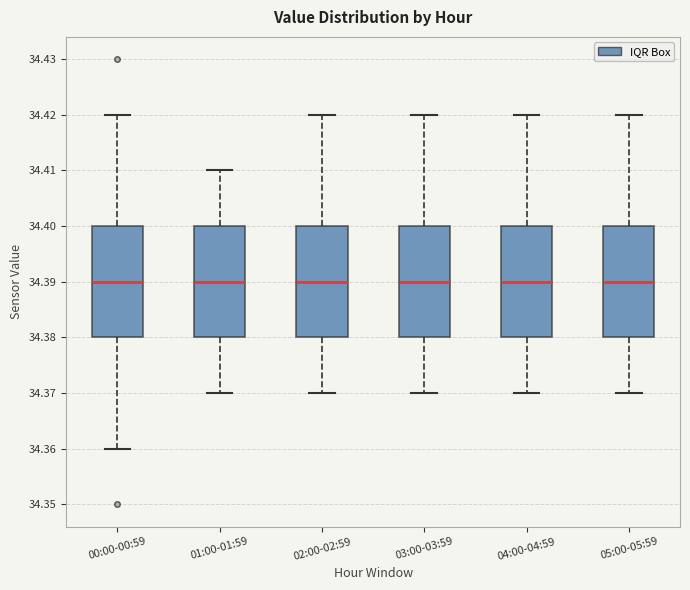

Reading left to right, read every box against the y-axis: the position of its median line, the range the box covers, and the ends of its whiskers. The values are not printed on the chart, so give them approximately, as read against the axis.

00:00-00:59: median 34.39, box 34.38 to 34.40, whiskers 34.36 to 34.42
01:00-01:59: median 34.39, box 34.38 to 34.40, whiskers 34.37 to 34.41
02:00-02:59: median 34.39, box 34.38 to 34.40, whiskers 34.37 to 34.42
03:00-03:59: median 34.39, box 34.38 to 34.40, whiskers 34.37 to 34.42
04:00-04:59: median 34.39, box 34.38 to 34.40, whiskers 34.37 to 34.42
05:00-05:59: median 34.39, box 34.38 to 34.40, whiskers 34.37 to 34.42